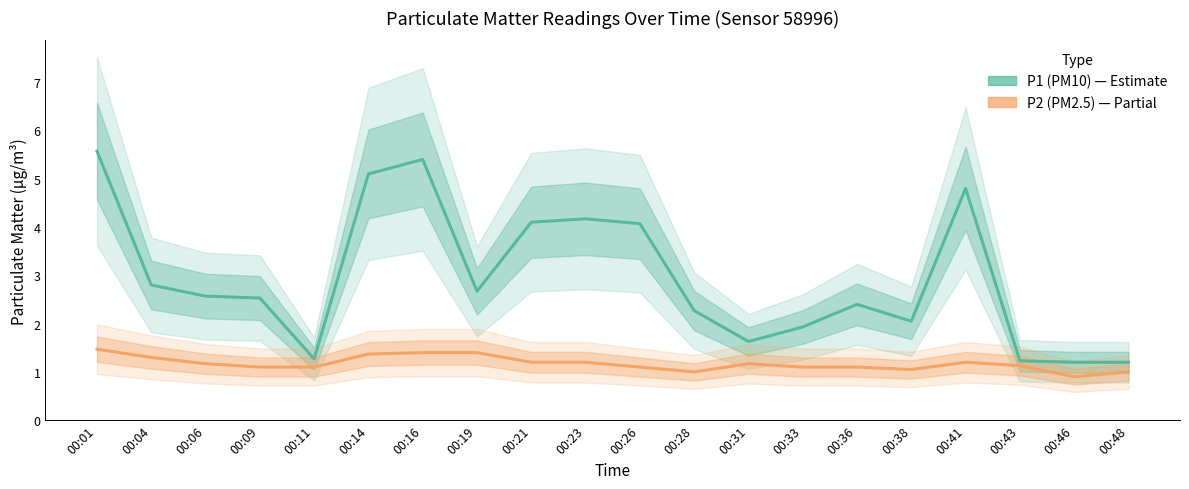

List the series in order of their overall mean, highest first.

P1 (PM10), P2 (PM2.5)